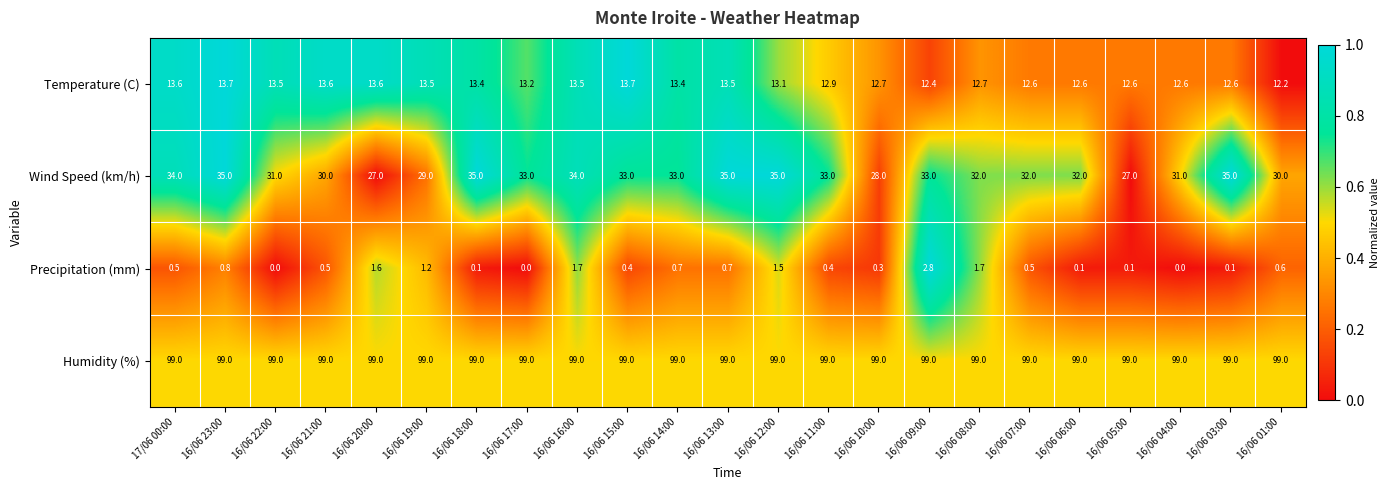

What is the greatest value displayed?

99.0